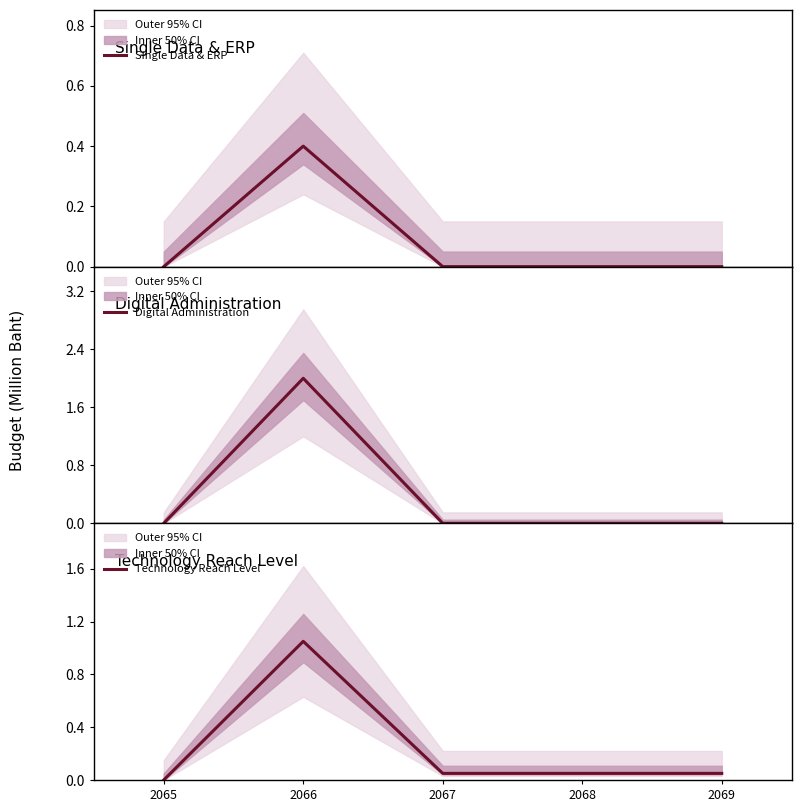

Where is Digital Administration nearest to the value 1?

2065